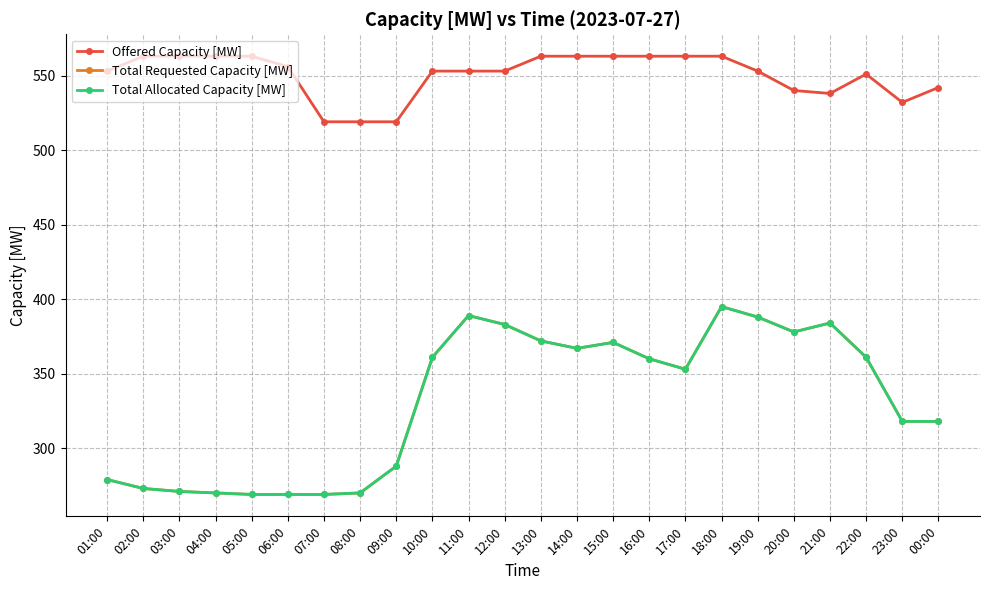

Does the chart have visible grid lines?

Yes